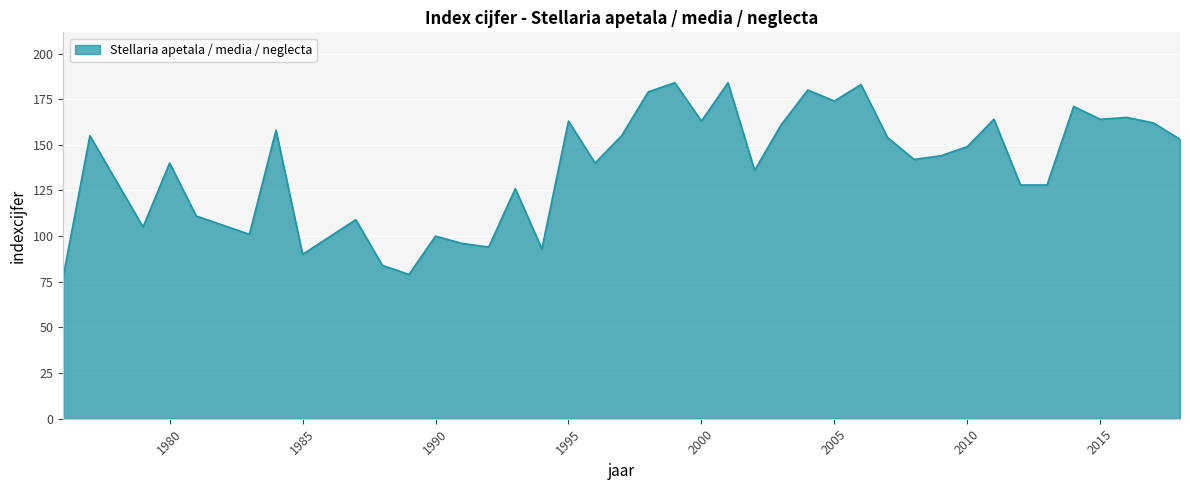

What is the greatest value displayed?

184